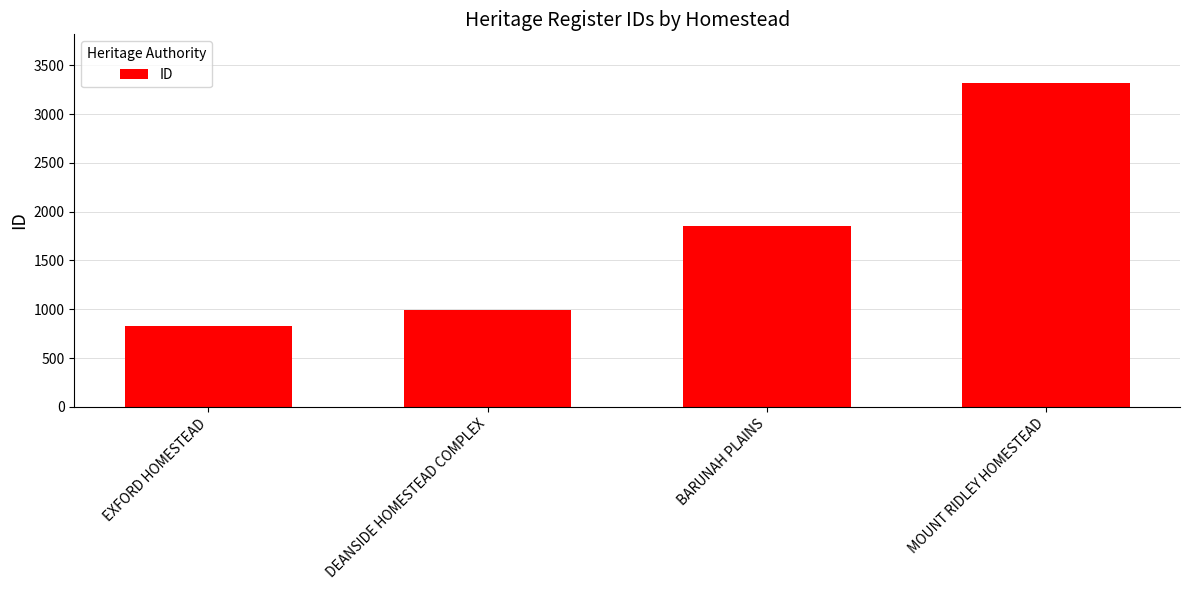

What is the difference between the values at DEANSIDE HOMESTEAD COMPLEX and BARUNAH PLAINS?

865